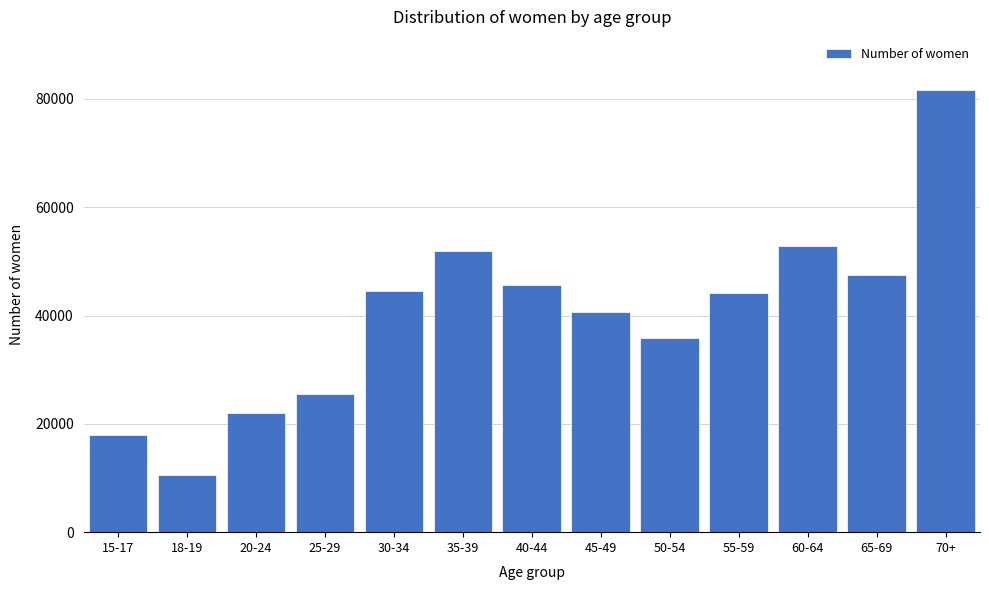

Reading left to right, transcribe all the data shown in this chart.

15-17=17900	18-19=10530	20-24=21915	25-29=25589	30-34=44589	35-39=51902	40-44=45707	45-49=40564	50-54=35836	55-59=44095	60-64=52897	65-69=47402	70+=81645